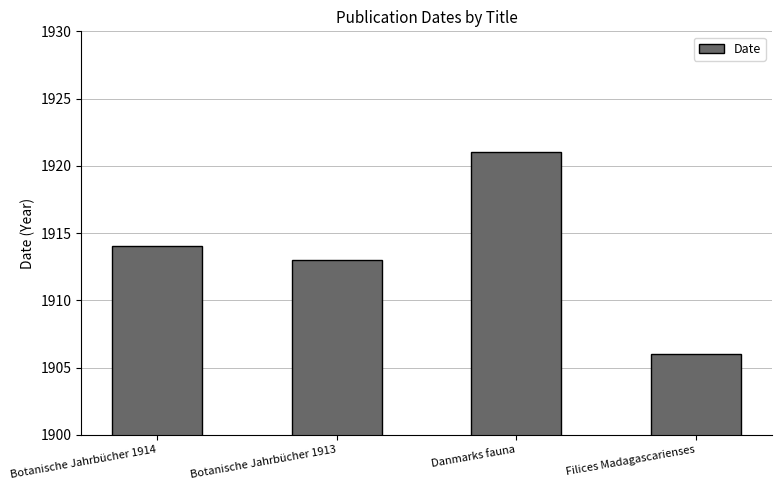

How many data points are less than 1914?

2